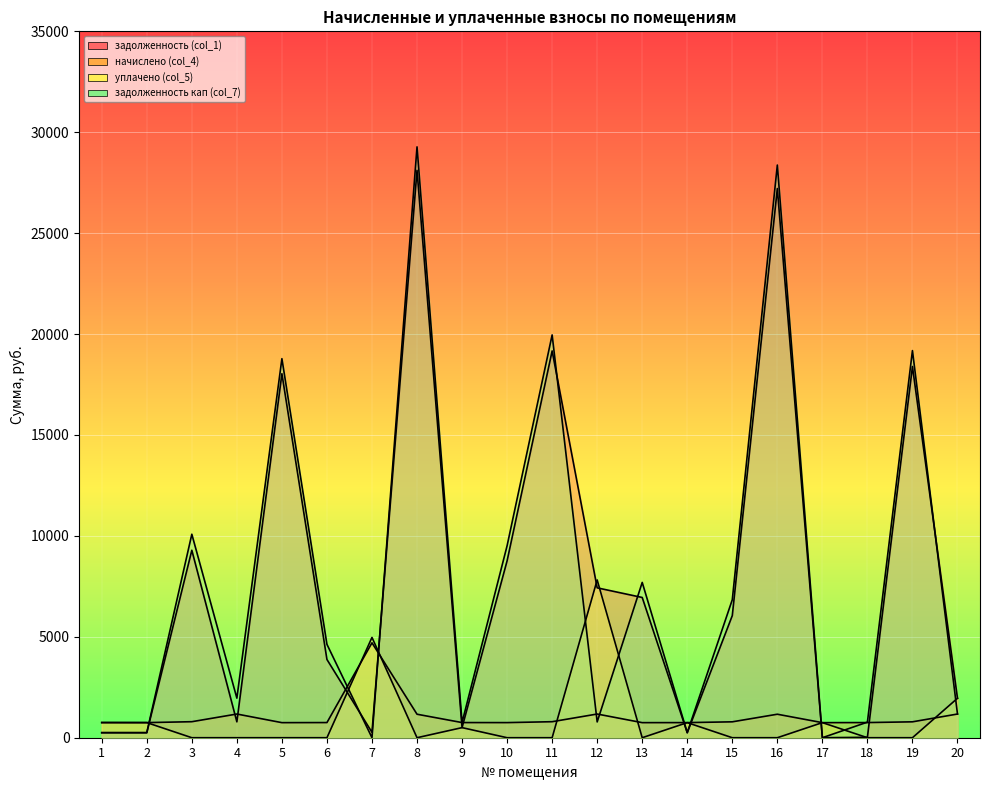

How many distinct data groups are displayed?

4